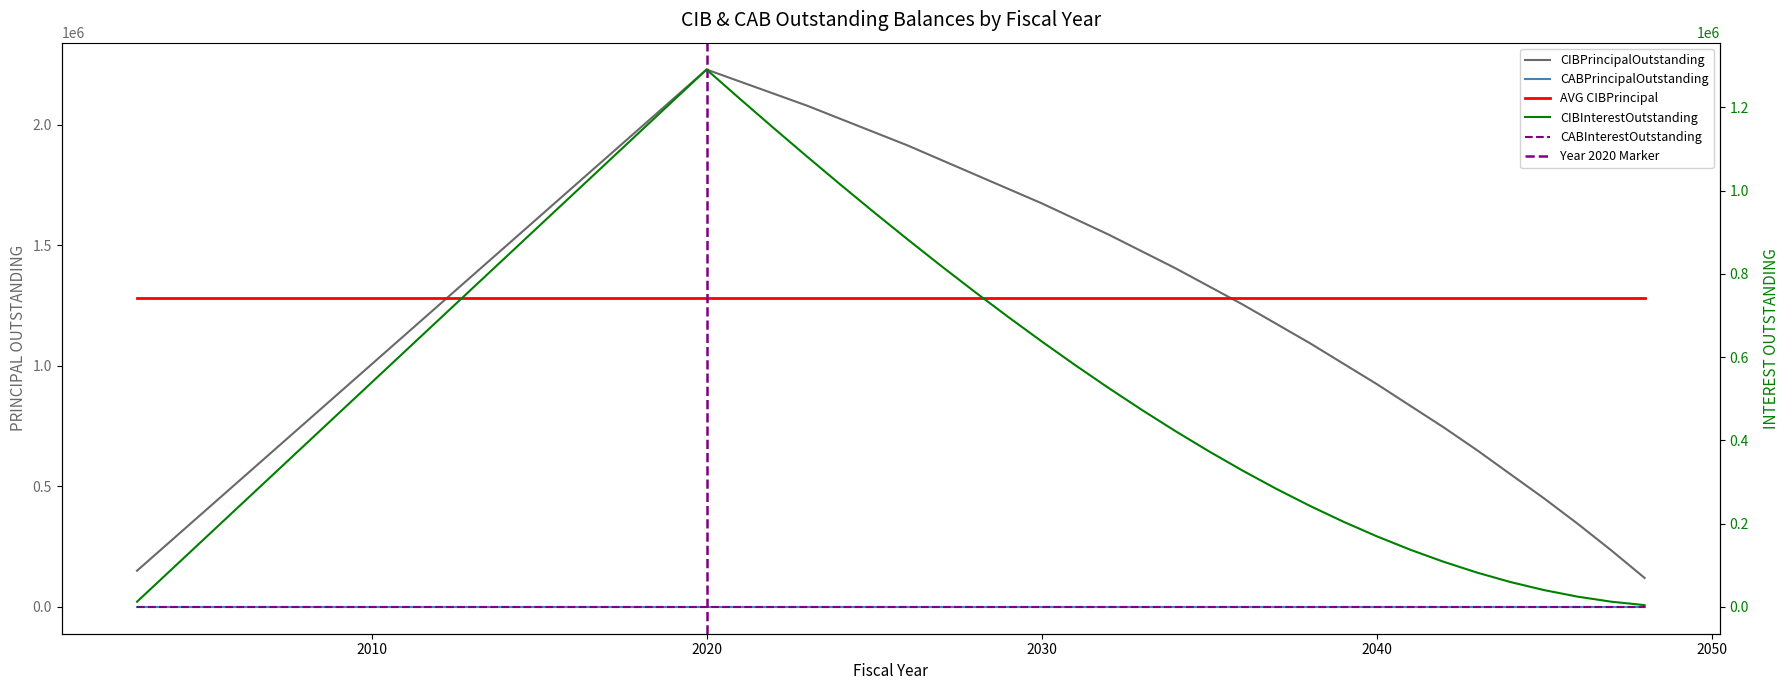

What is the sum of the CIBPrincipalOutstanding values at 2020 and 2038?

3325000.0